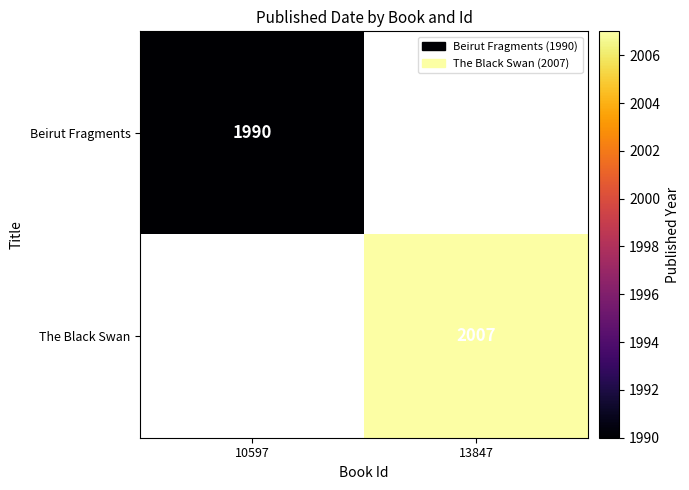

True or false: The Black Swan has a value of 3584 at 13847.

False